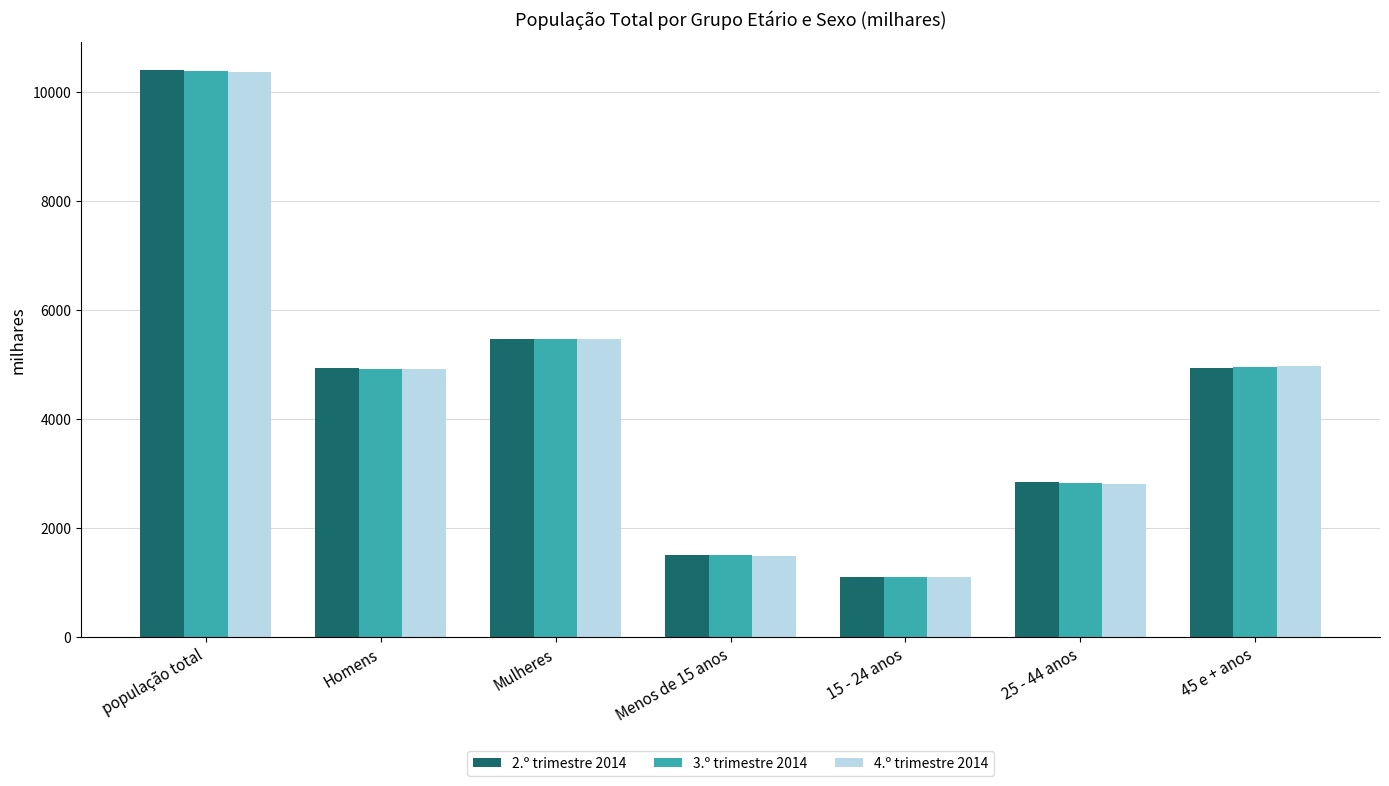

What is the maximum value for 3.º trimestre 2014?

10381.4